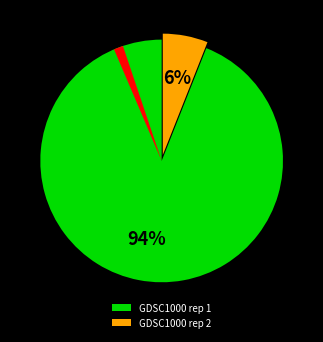

How many slices are in this pie chart?

3